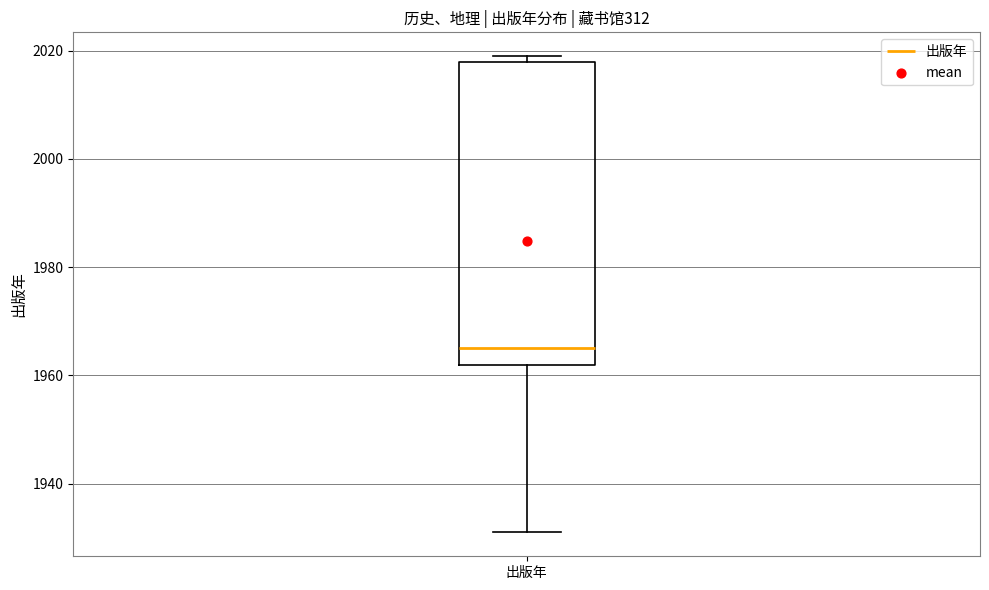

Where does the lower whisker of the box for 出版年 end on the y-axis? The values are not printed on the chart, so give them approximately, as read against the axis.

1932